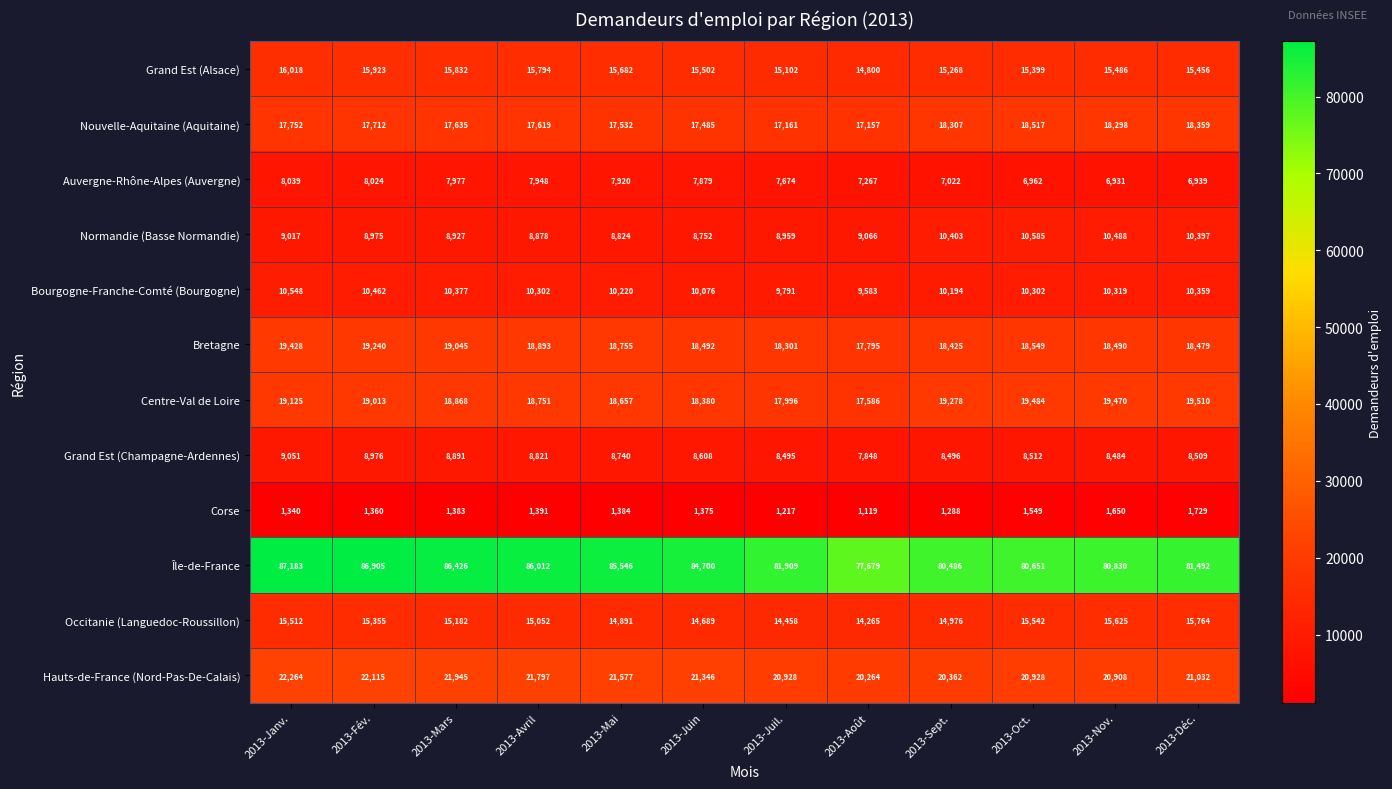

What is the sum of the Nouvelle-Aquitaine (Aquitaine) values at 2013-Oct. and 2013-Mai?

36049